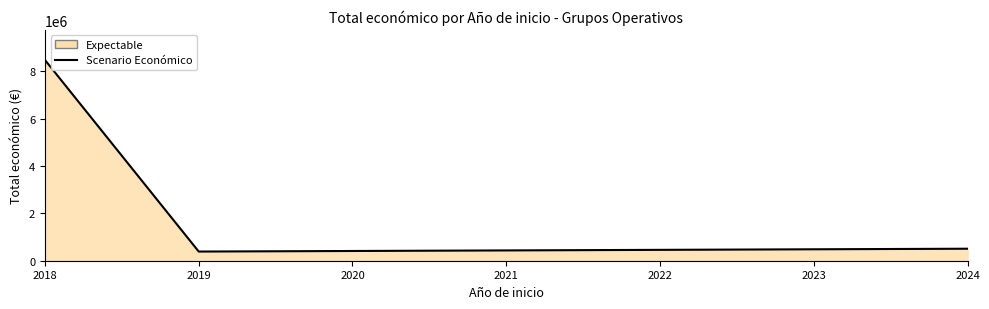

Rank the categories by value from lowest to highest.

2019, 2020, 2021, 2022, 2023, 2024, 2018